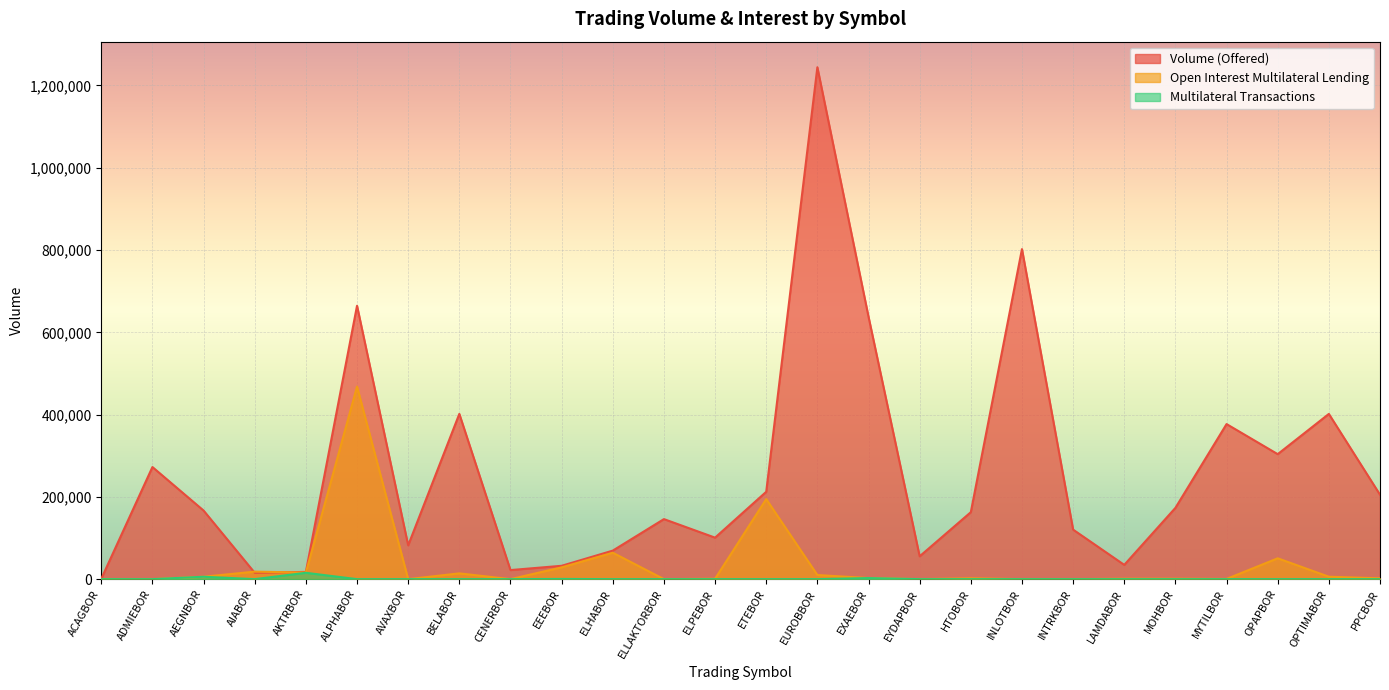

Is it true that Volume (Offered) equals 114793 at OPTIMABOR?

False